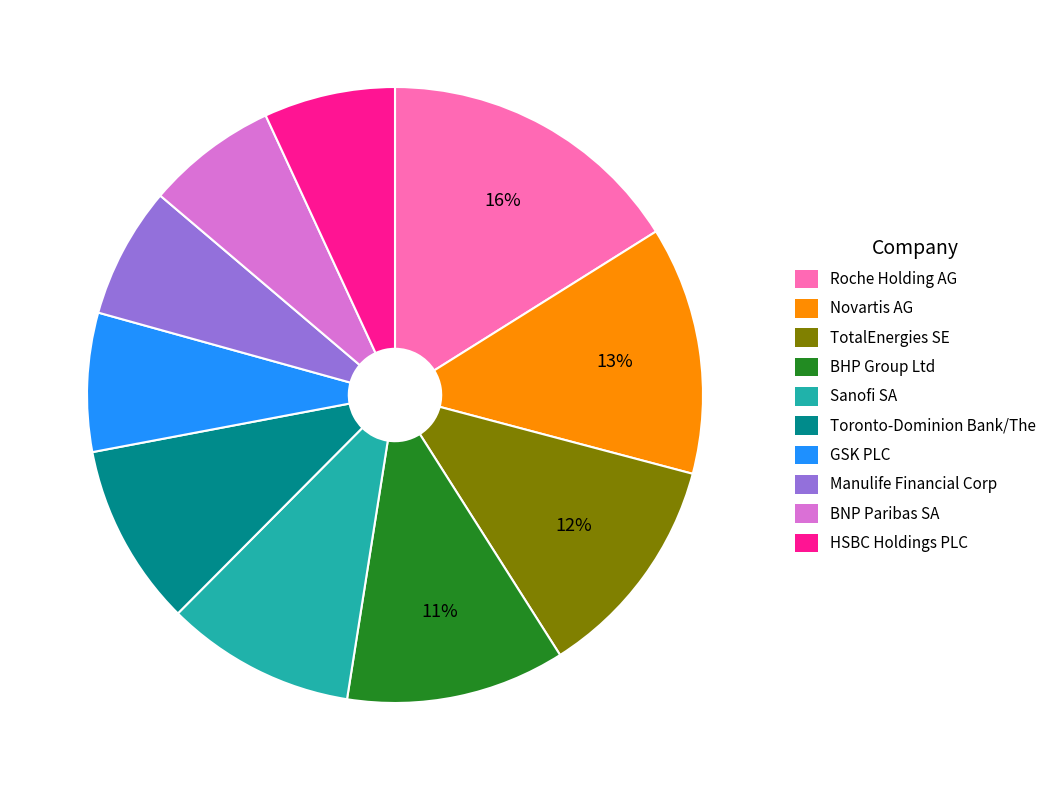

Between Sanofi SA and BHP Group Ltd, which is larger?

BHP Group Ltd